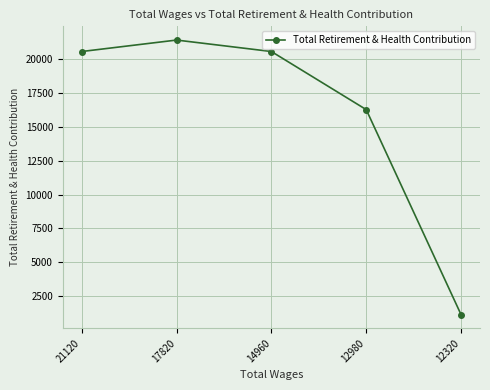

What is the difference between the values at 14960 and 12980?

4300